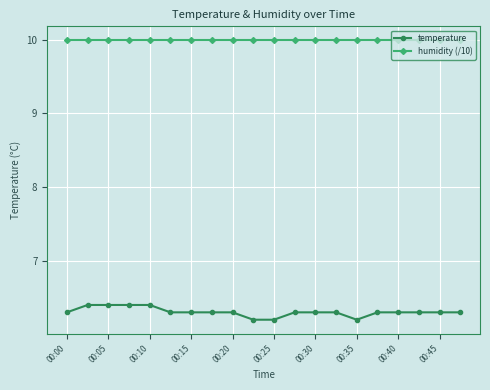

What is the minimum value for humidity (/10)?

10.0